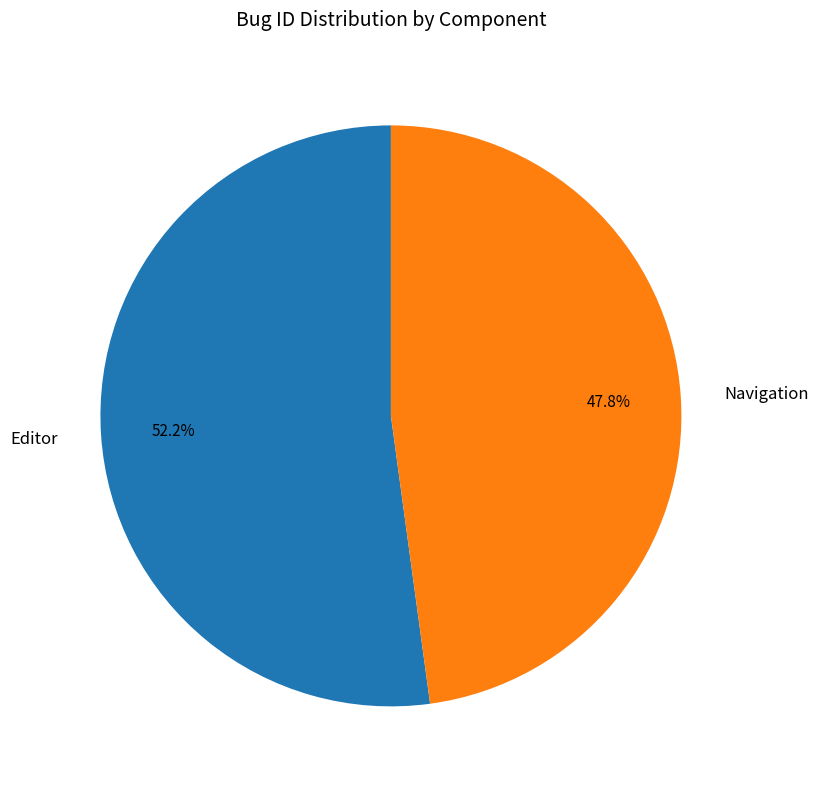

To the nearest percent, what percentage of the pie is Editor?

52%